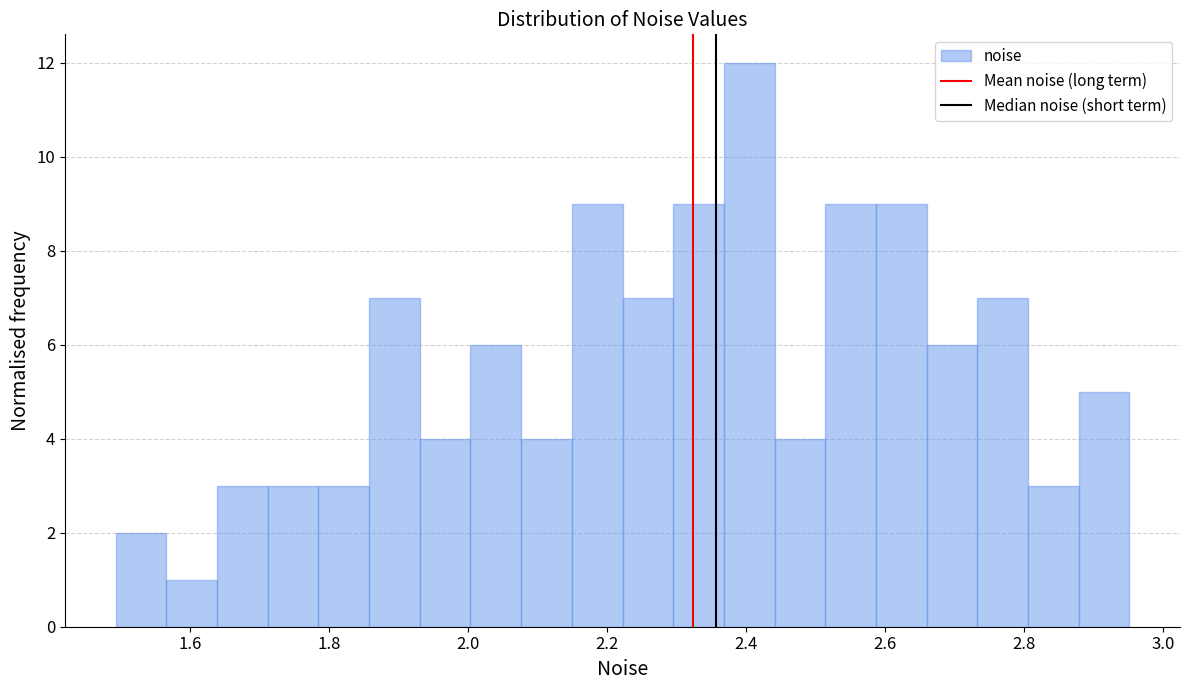

Read against the x-axis, roughly where is the centre of the tallest bar?

2.40